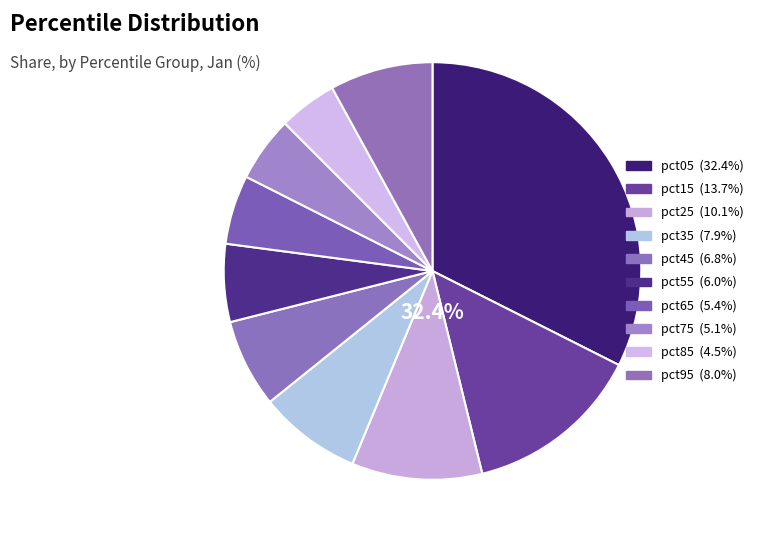

What portion of the pie excludes pct65?

94.6%